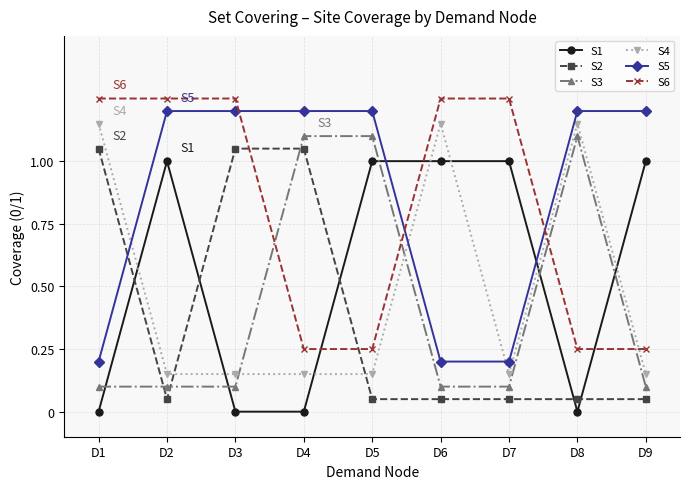

What are all the series names shown in the legend?

S1, S2, S3, S4, S5, S6